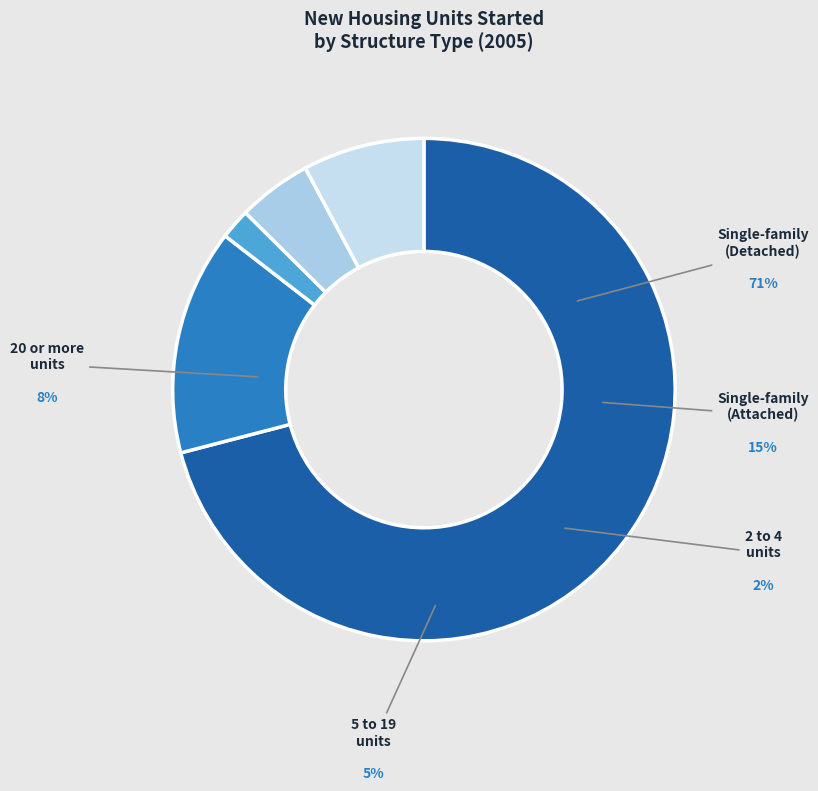

Is 1987 the majority of the pie?

No